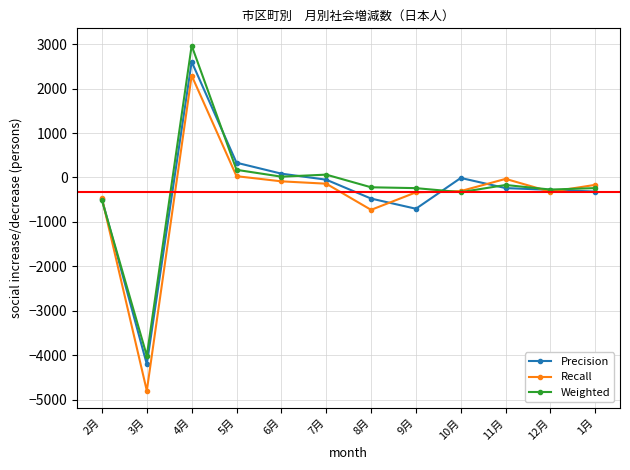

What is the label of the 8th point from the left?

9月